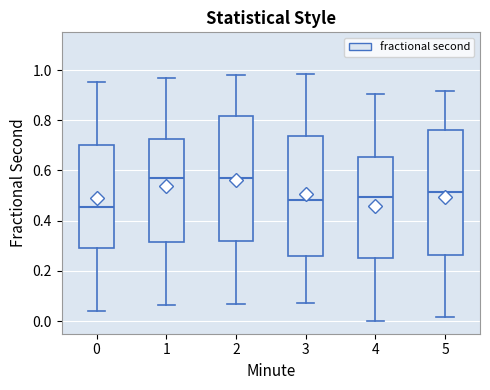

Reading left to right, read every box against the y-axis: the position of its median line, the range the box covers, and the ends of its whiskers. The values are not printed on the chart, so give them approximately, as read against the axis.

0: median 0.46, box 0.30 to 0.70, whiskers 0.04 to 0.96
1: median 0.58, box 0.32 to 0.72, whiskers 0.06 to 0.98
2: median 0.56, box 0.32 to 0.82, whiskers 0.06 to 0.98
3: median 0.48, box 0.26 to 0.74, whiskers 0.08 to 0.98
4: median 0.50, box 0.26 to 0.66, whiskers 0.00 to 0.90
5: median 0.52, box 0.26 to 0.76, whiskers 0.02 to 0.92